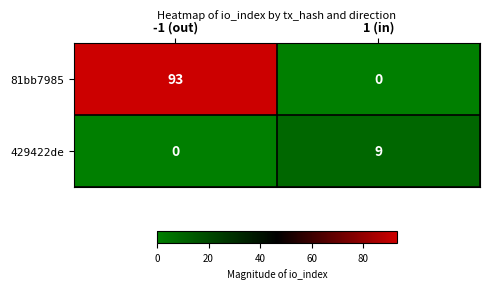

The 429422de series shows 5 at 1 (in). True or false?

False